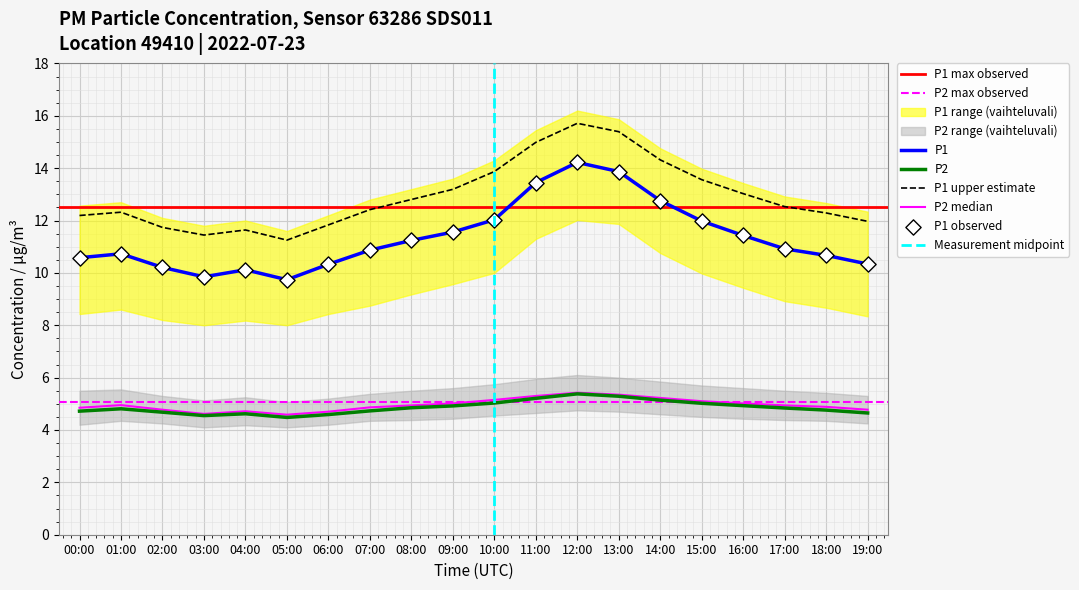

What is the total value across all series at 19:00?

15.0